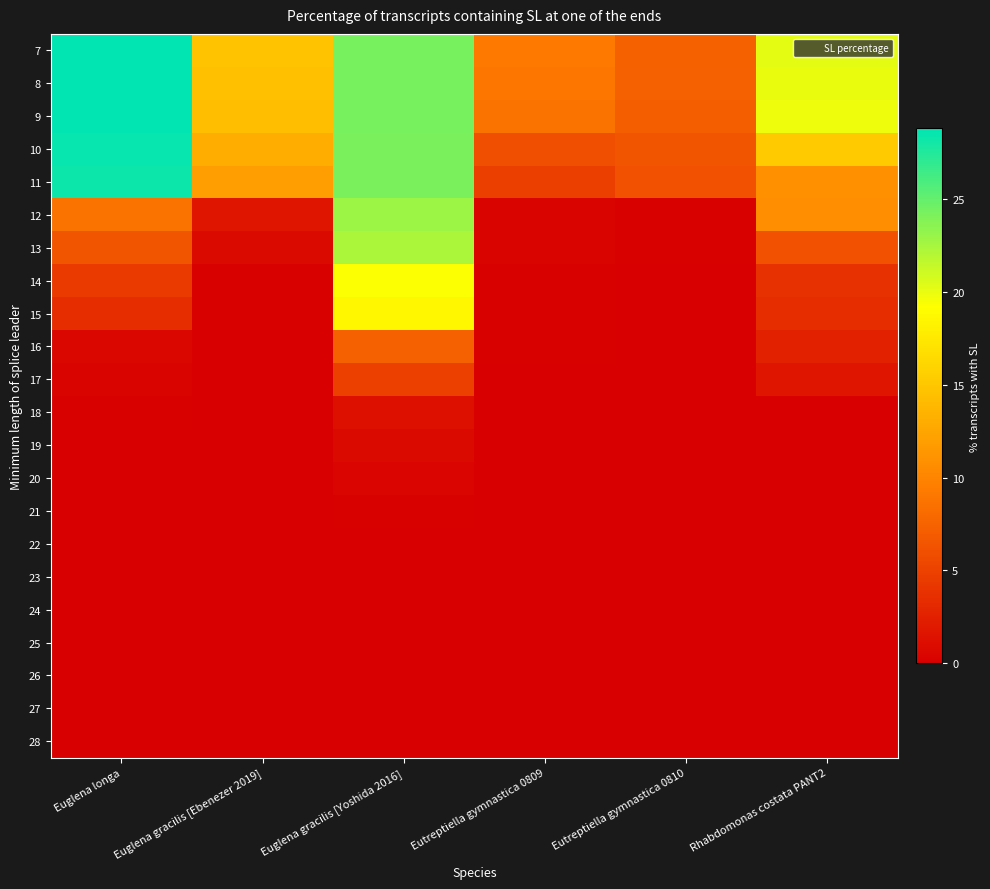

Reading right to left, list all the values displayed in this chart.

7: Rhabdomonas costata PANT2=20.2	Eutreptiella gymnastica 0810=7.3	Eutreptiella gymnastica 0809=9.1	Euglena gracilis [Yoshida 2016]=24.3	Euglena gracilis [Ebenezer 2019]=14.6	Euglena longa=28.8
8: Rhabdomonas costata PANT2=20.0	Eutreptiella gymnastica 0810=7.3	Eutreptiella gymnastica 0809=8.9	Euglena gracilis [Yoshida 2016]=24.3	Euglena gracilis [Ebenezer 2019]=14.5	Euglena longa=28.8
9: Rhabdomonas costata PANT2=19.9	Eutreptiella gymnastica 0810=7.2	Eutreptiella gymnastica 0809=8.6	Euglena gracilis [Yoshida 2016]=24.2	Euglena gracilis [Ebenezer 2019]=14.3	Euglena longa=28.7
10: Rhabdomonas costata PANT2=15.3	Eutreptiella gymnastica 0810=6.5	Eutreptiella gymnastica 0809=5.9	Euglena gracilis [Yoshida 2016]=24.2	Euglena gracilis [Ebenezer 2019]=13.1	Euglena longa=28.6
11: Rhabdomonas costata PANT2=10.9	Eutreptiella gymnastica 0810=6.1	Eutreptiella gymnastica 0809=4.8	Euglena gracilis [Yoshida 2016]=24.1	Euglena gracilis [Ebenezer 2019]=12.0	Euglena longa=28.3
12: Rhabdomonas costata PANT2=10.7	Eutreptiella gymnastica 0810=0.1	Eutreptiella gymnastica 0809=0.3	Euglena gracilis [Yoshida 2016]=22.9	Euglena gracilis [Ebenezer 2019]=1.6	Euglena longa=8.6
13: Rhabdomonas costata PANT2=6.2	Eutreptiella gymnastica 0810=0.1	Eutreptiella gymnastica 0809=0.3	Euglena gracilis [Yoshida 2016]=22.4	Euglena gracilis [Ebenezer 2019]=0.8	Euglena longa=6.5
14: Rhabdomonas costata PANT2=3.8	Eutreptiella gymnastica 0810=0.0	Eutreptiella gymnastica 0809=0.2	Euglena gracilis [Yoshida 2016]=19.3	Euglena gracilis [Ebenezer 2019]=0.2	Euglena longa=4.4
15: Rhabdomonas costata PANT2=3.4	Eutreptiella gymnastica 0810=0.0	Eutreptiella gymnastica 0809=0.2	Euglena gracilis [Yoshida 2016]=18.7	Euglena gracilis [Ebenezer 2019]=0.1	Euglena longa=3.4
16: Rhabdomonas costata PANT2=2.6	Eutreptiella gymnastica 0810=0.0	Eutreptiella gymnastica 0809=0.1	Euglena gracilis [Yoshida 2016]=7.2	Euglena gracilis [Ebenezer 2019]=0.1	Euglena longa=0.6
17: Rhabdomonas costata PANT2=1.6	Eutreptiella gymnastica 0810=0.0	Eutreptiella gymnastica 0809=0.1	Euglena gracilis [Yoshida 2016]=4.9	Euglena gracilis [Ebenezer 2019]=0.1	Euglena longa=0.3
18: Rhabdomonas costata PANT2=0.0	Eutreptiella gymnastica 0810=0.0	Eutreptiella gymnastica 0809=0.1	Euglena gracilis [Yoshida 2016]=1.3	Euglena gracilis [Ebenezer 2019]=0.0	Euglena longa=0.1
19: Rhabdomonas costata PANT2=0.0	Eutreptiella gymnastica 0810=0.0	Eutreptiella gymnastica 0809=0.1	Euglena gracilis [Yoshida 2016]=0.8	Euglena gracilis [Ebenezer 2019]=0.0	Euglena longa=0.1
20: Rhabdomonas costata PANT2=0.0	Eutreptiella gymnastica 0810=0.0	Eutreptiella gymnastica 0809=0.1	Euglena gracilis [Yoshida 2016]=0.4	Euglena gracilis [Ebenezer 2019]=0.0	Euglena longa=0.1
21: Rhabdomonas costata PANT2=0.0	Eutreptiella gymnastica 0810=0.0	Eutreptiella gymnastica 0809=0.0	Euglena gracilis [Yoshida 2016]=0.1	Euglena gracilis [Ebenezer 2019]=0.0	Euglena longa=0.1
22: Rhabdomonas costata PANT2=0.0	Eutreptiella gymnastica 0810=0.0	Eutreptiella gymnastica 0809=0.0	Euglena gracilis [Yoshida 2016]=0.0	Euglena gracilis [Ebenezer 2019]=0.0	Euglena longa=0.0
23: Rhabdomonas costata PANT2=0.0	Eutreptiella gymnastica 0810=0.0	Eutreptiella gymnastica 0809=0.0	Euglena gracilis [Yoshida 2016]=0.0	Euglena gracilis [Ebenezer 2019]=0.0	Euglena longa=0.0
24: Rhabdomonas costata PANT2=0.0	Eutreptiella gymnastica 0810=0.0	Eutreptiella gymnastica 0809=0.0	Euglena gracilis [Yoshida 2016]=0.0	Euglena gracilis [Ebenezer 2019]=0.0	Euglena longa=0.0
25: Rhabdomonas costata PANT2=0.0	Eutreptiella gymnastica 0810=0.0	Eutreptiella gymnastica 0809=0.0	Euglena gracilis [Yoshida 2016]=0.0	Euglena gracilis [Ebenezer 2019]=0.0	Euglena longa=0.0
26: Rhabdomonas costata PANT2=0.0	Eutreptiella gymnastica 0810=0.0	Eutreptiella gymnastica 0809=0.0	Euglena gracilis [Yoshida 2016]=0.0	Euglena gracilis [Ebenezer 2019]=0.0	Euglena longa=0.0
27: Rhabdomonas costata PANT2=0.0	Eutreptiella gymnastica 0810=0.0	Eutreptiella gymnastica 0809=0.0	Euglena gracilis [Yoshida 2016]=0.0	Euglena gracilis [Ebenezer 2019]=0.0	Euglena longa=0.0
28: Rhabdomonas costata PANT2=0.0	Eutreptiella gymnastica 0810=0.0	Eutreptiella gymnastica 0809=0.0	Euglena gracilis [Yoshida 2016]=0.0	Euglena gracilis [Ebenezer 2019]=0.0	Euglena longa=0.0